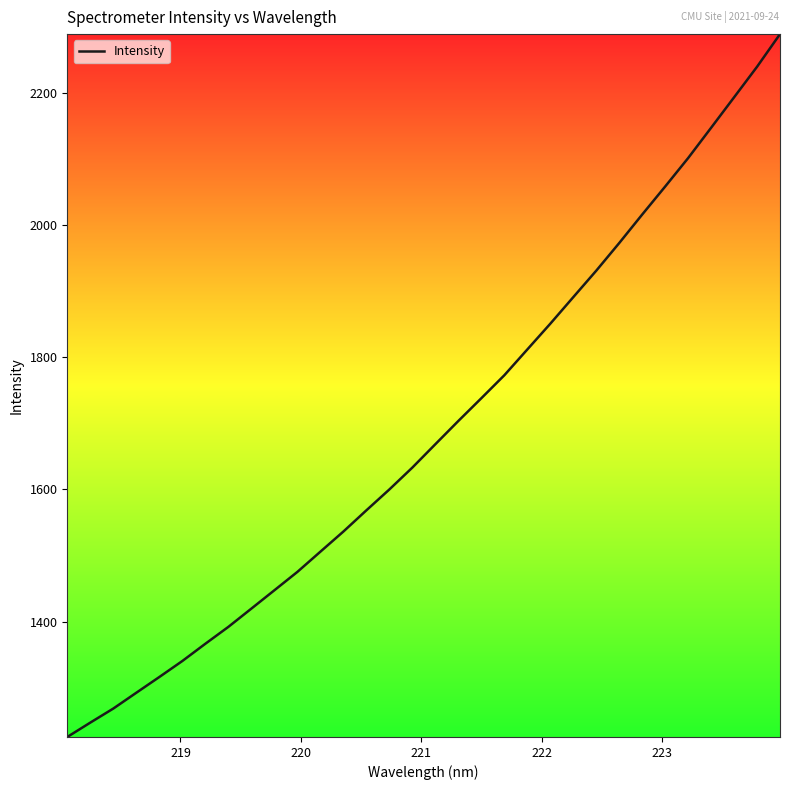

What is the difference between the maximum and minimum values?

1063.6